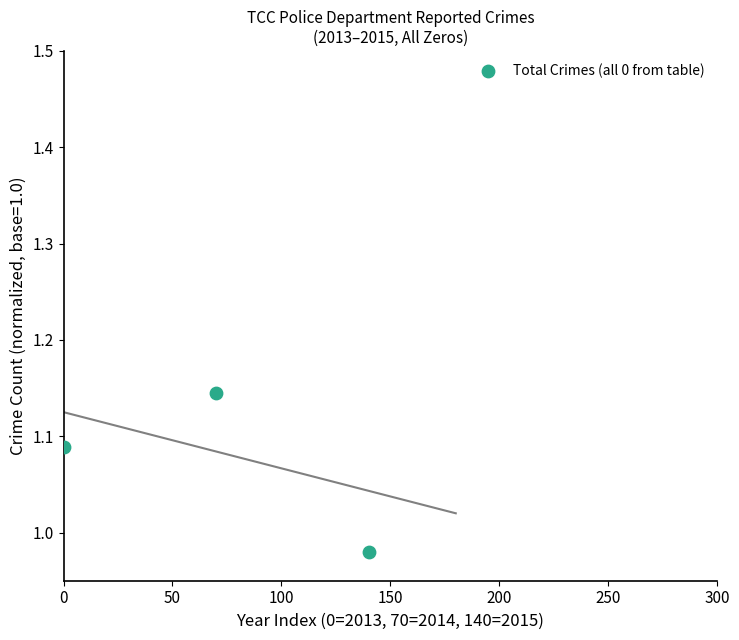

What is the range of X values (max minus min)?

140.0